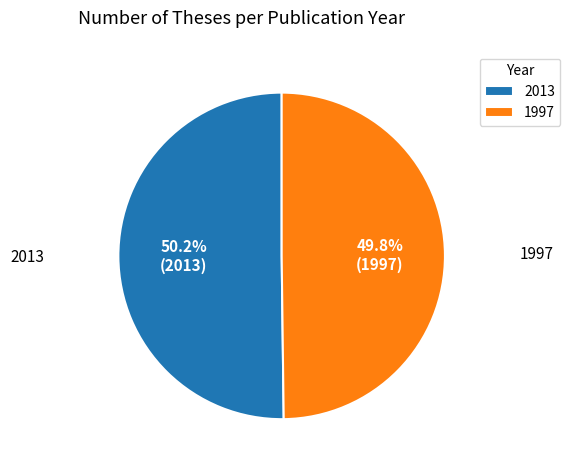

What is the ratio of the value at 2013 to the value at 1997?

1.0